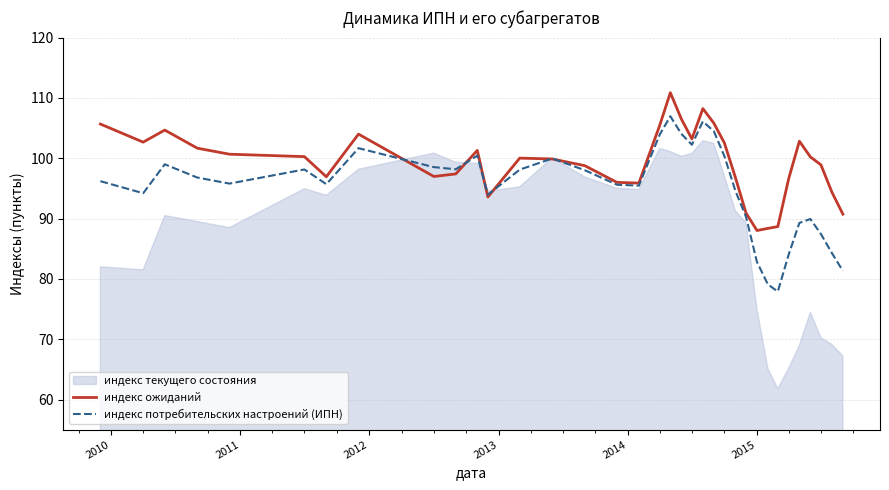

What is the lowest value of the индекс потребительских настроений (ИПН) series?

77.9